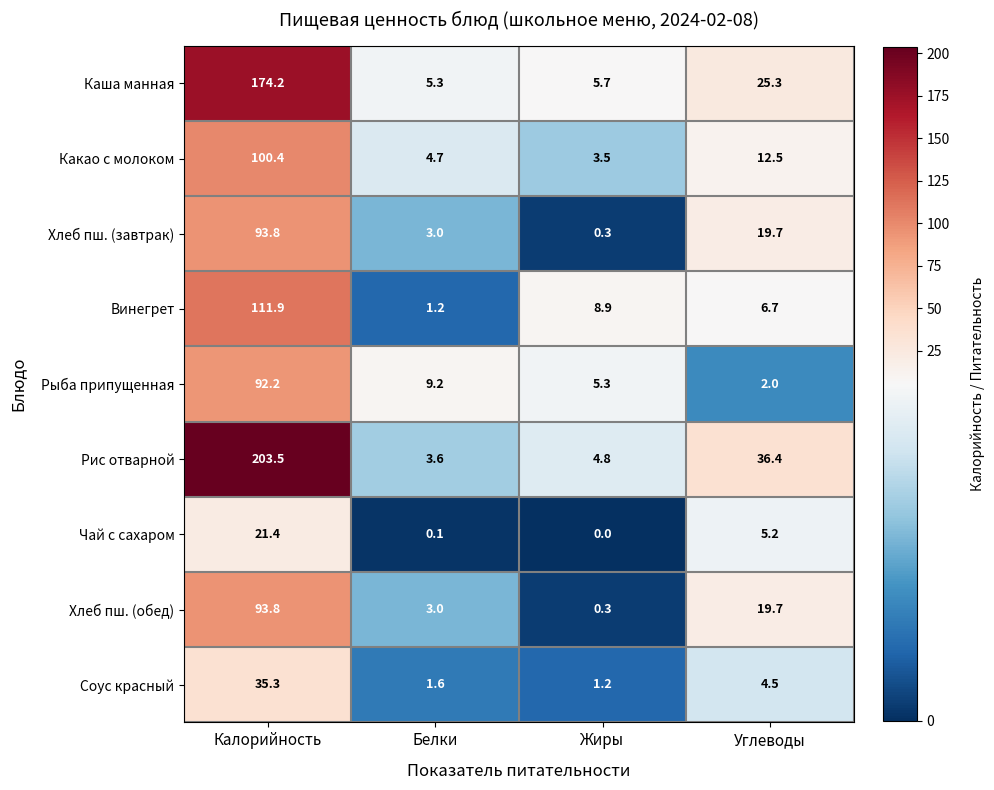

Which label corresponds to the smallest value in the chart?

Жиры